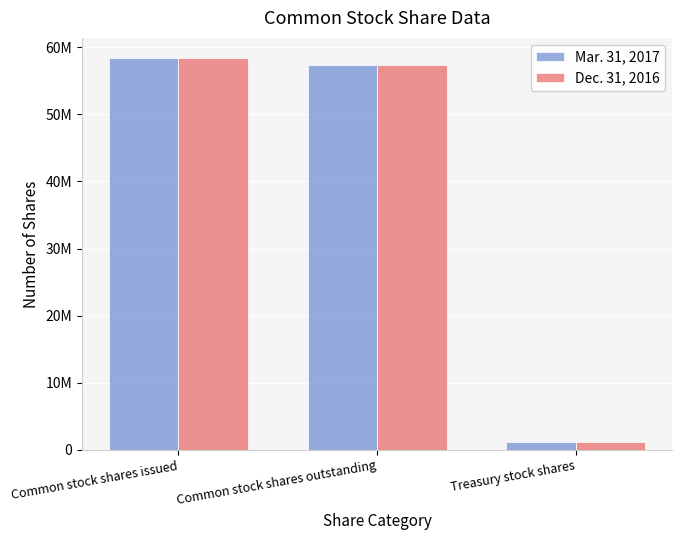

Reading left to right, transcribe all the data shown in this chart.

Mar. 31, 2017: 58471563	57349302	1122261
Dec. 31, 2016: 58453283	57331022	1122261